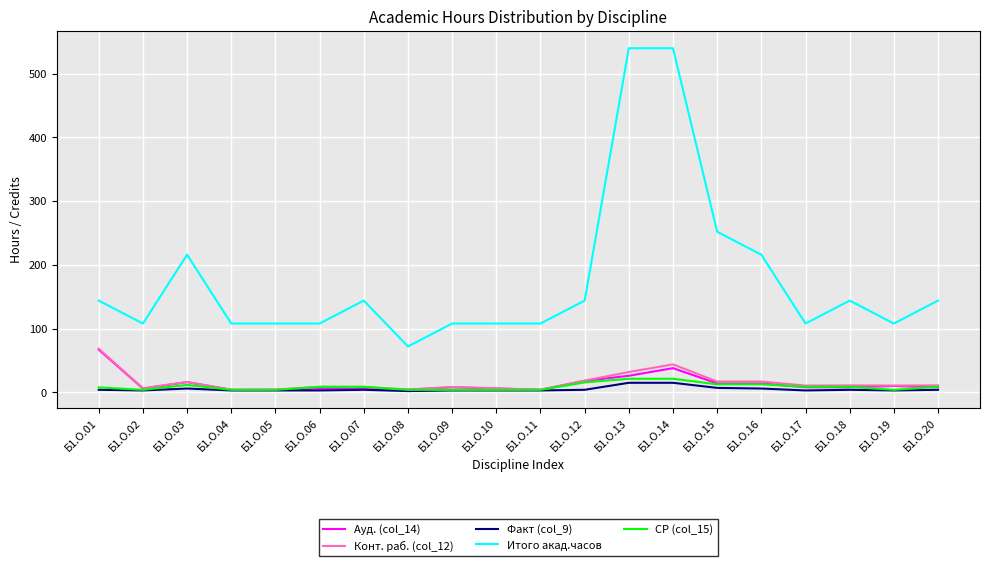

Which series has the largest total across all categories?

Итого акад.часов